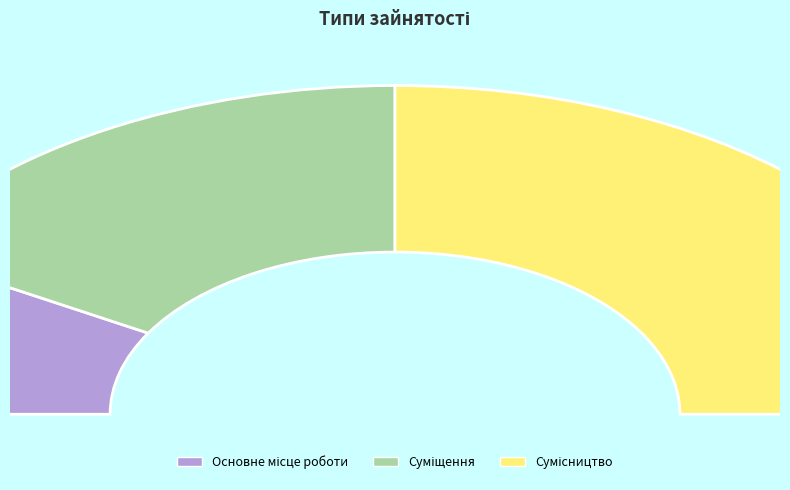

To the nearest percent, what portion does Суміщення represent?

33%